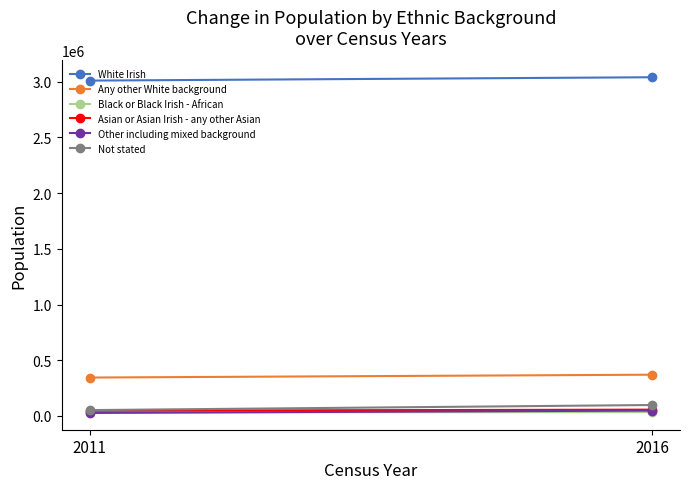

Between 2011 and 2016, which is larger?

2016